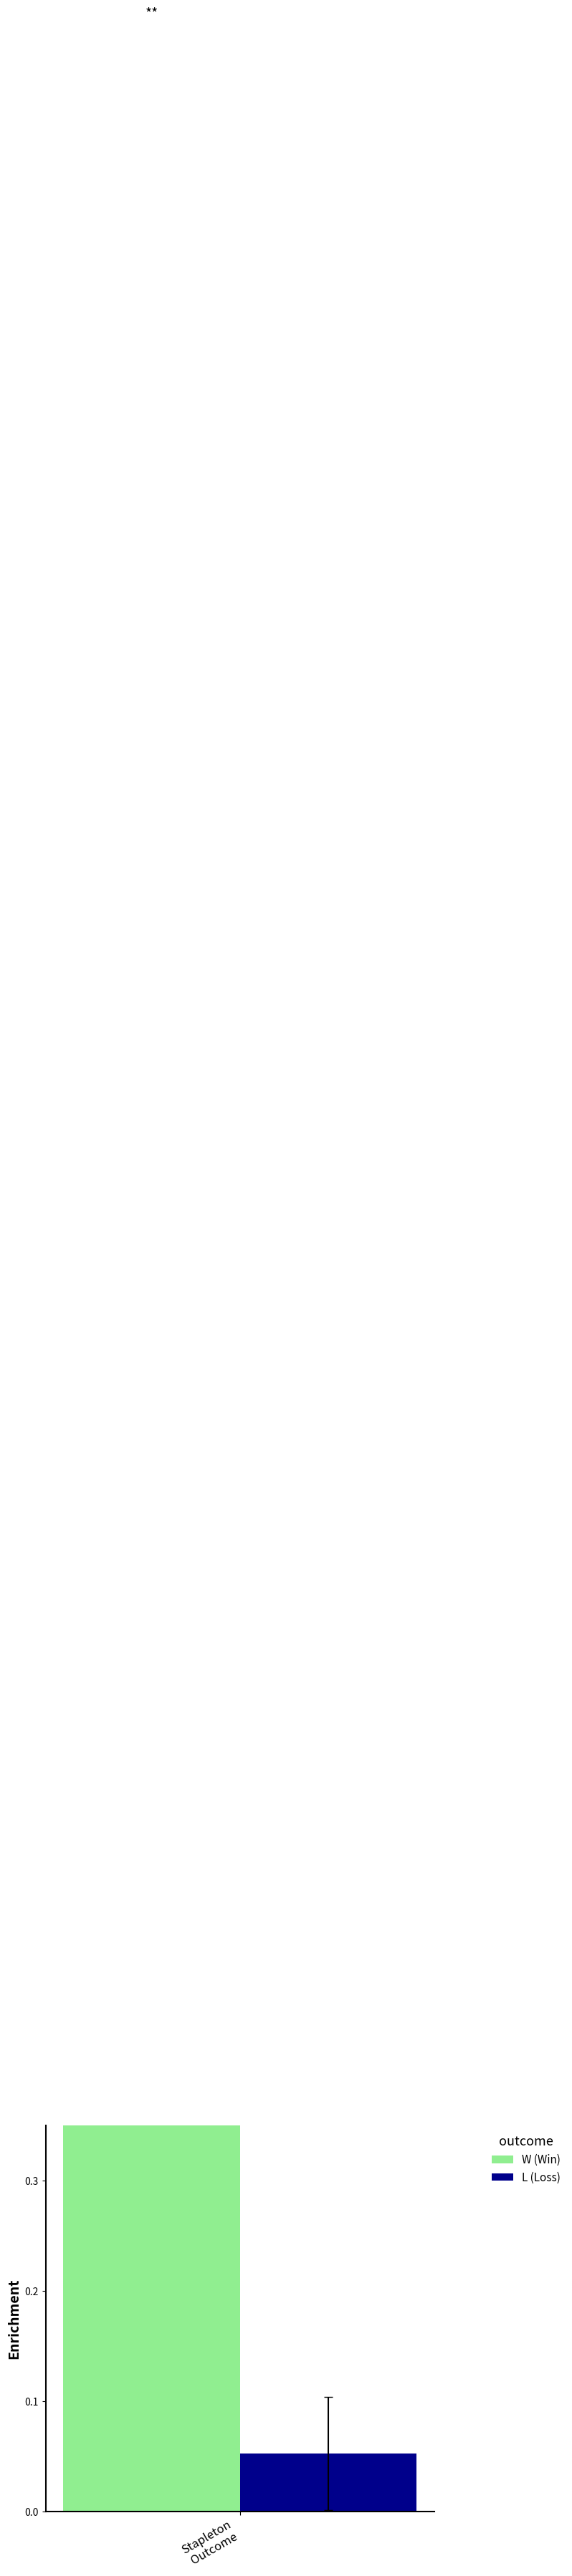

How many data points in Losses are less than 2?

5